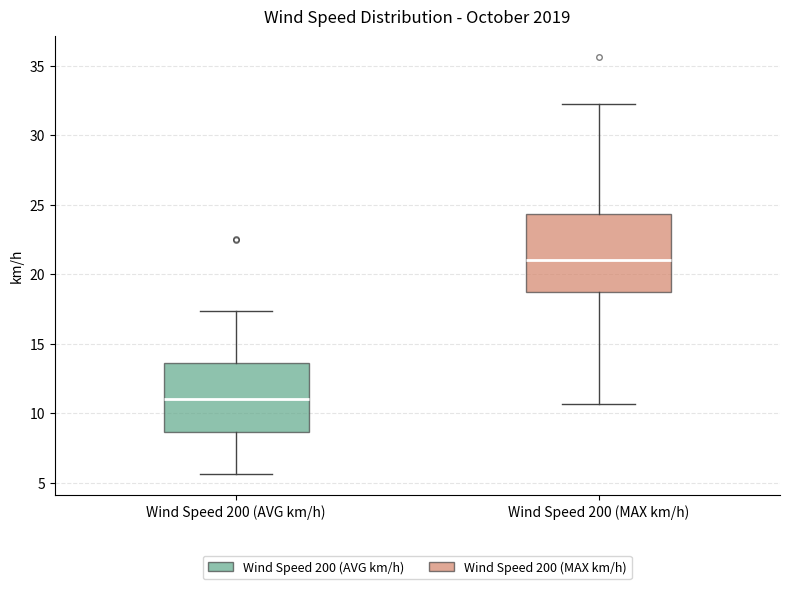

Reading left to right, read every box against the y-axis: the position of its median line, the range the box covers, and the ends of its whiskers. The values are not printed on the chart, so give them approximately, as read against the axis.

Wind Speed 200 (AVG km/h): median 11.0, box 8.5 to 13.5, whiskers 5.5 to 17.5
Wind Speed 200 (MAX km/h): median 21.0, box 18.5 to 24.5, whiskers 10.5 to 32.0